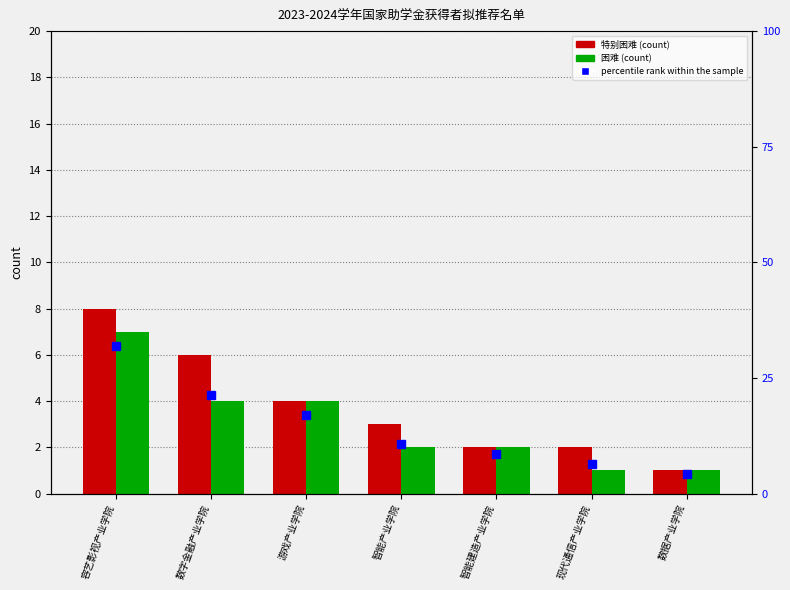

What are all the series names shown in the legend?

特别困难, 困难, percentile rank within the sample